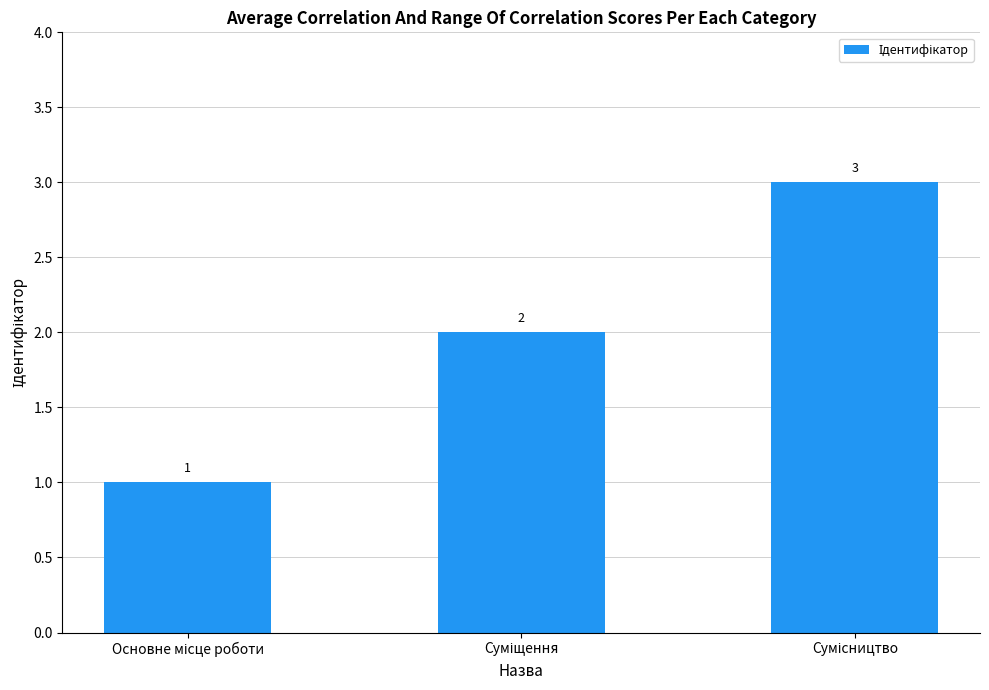

How many values are between 1 and 3?

3